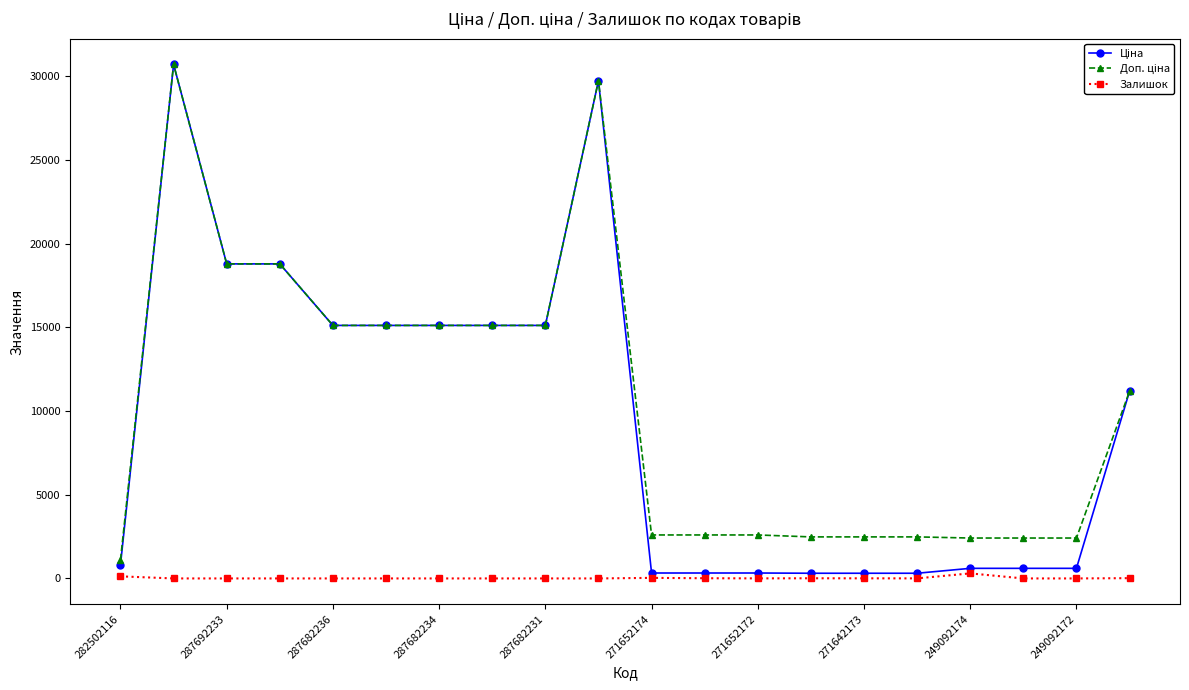

What is the maximum value shown in the chart?

30717.1